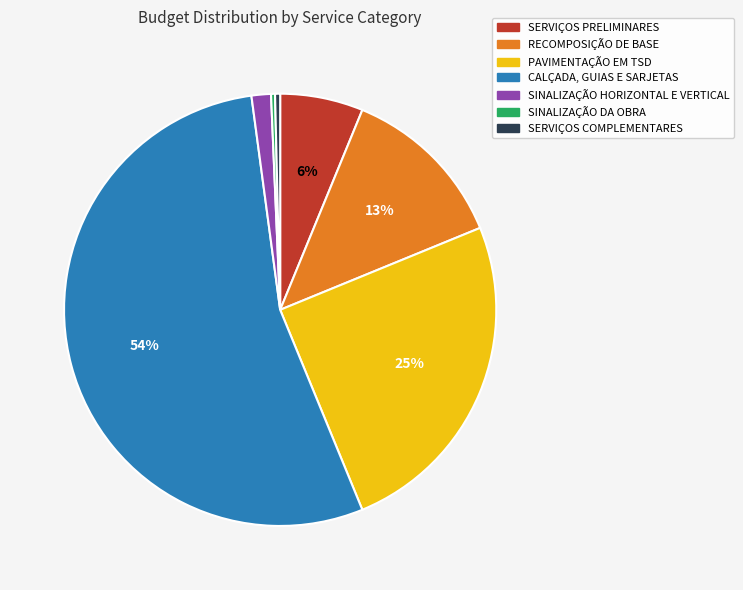

Is the sum of SERVIÇOS COMPLEMENTARES and RECOMPOSIÇÃO DE BASE greater than half?

No